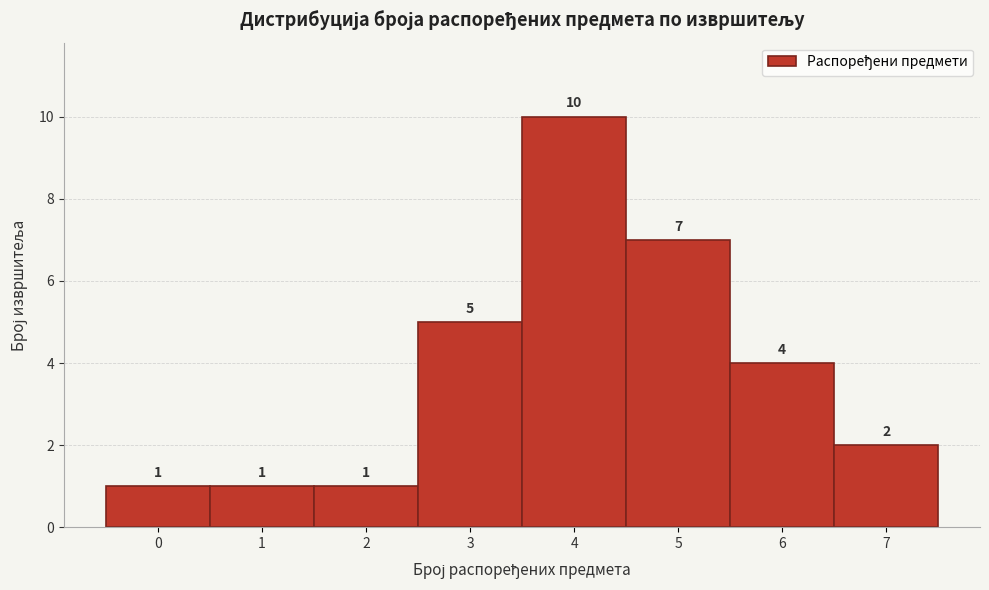

Which range on the x-axis has the tallest bar?

3.5 to 4.5